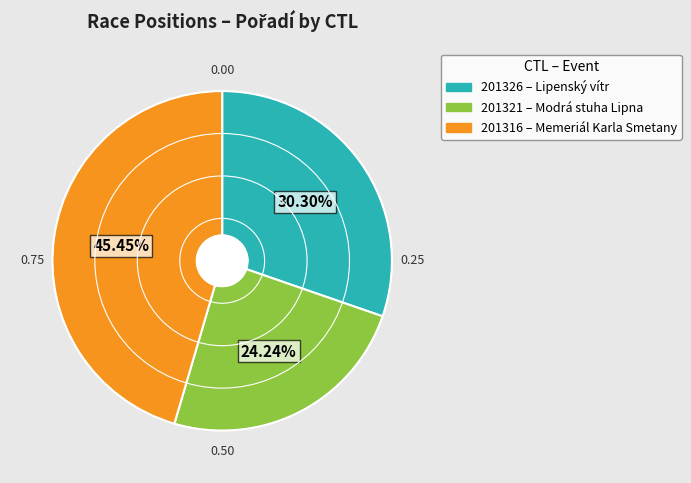

Is there any slice that represents more than half of the pie?

No